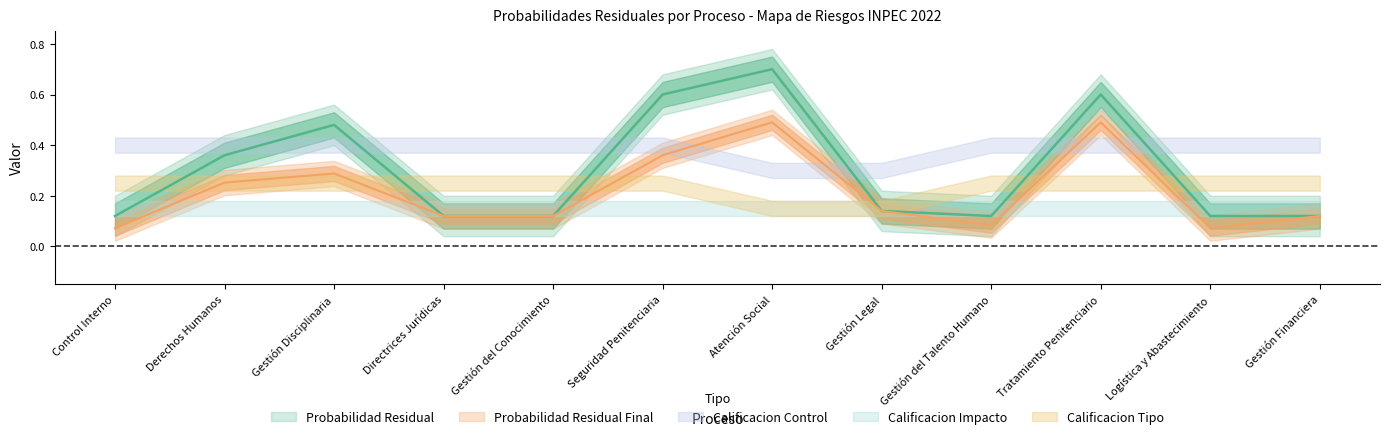

Rank the series by their maximum value, from lowest to highest.

Calificacion Impacto, Calificacion Tipo, Calificacion Control, Probabilidad Residual Final, Probabilidad Residual